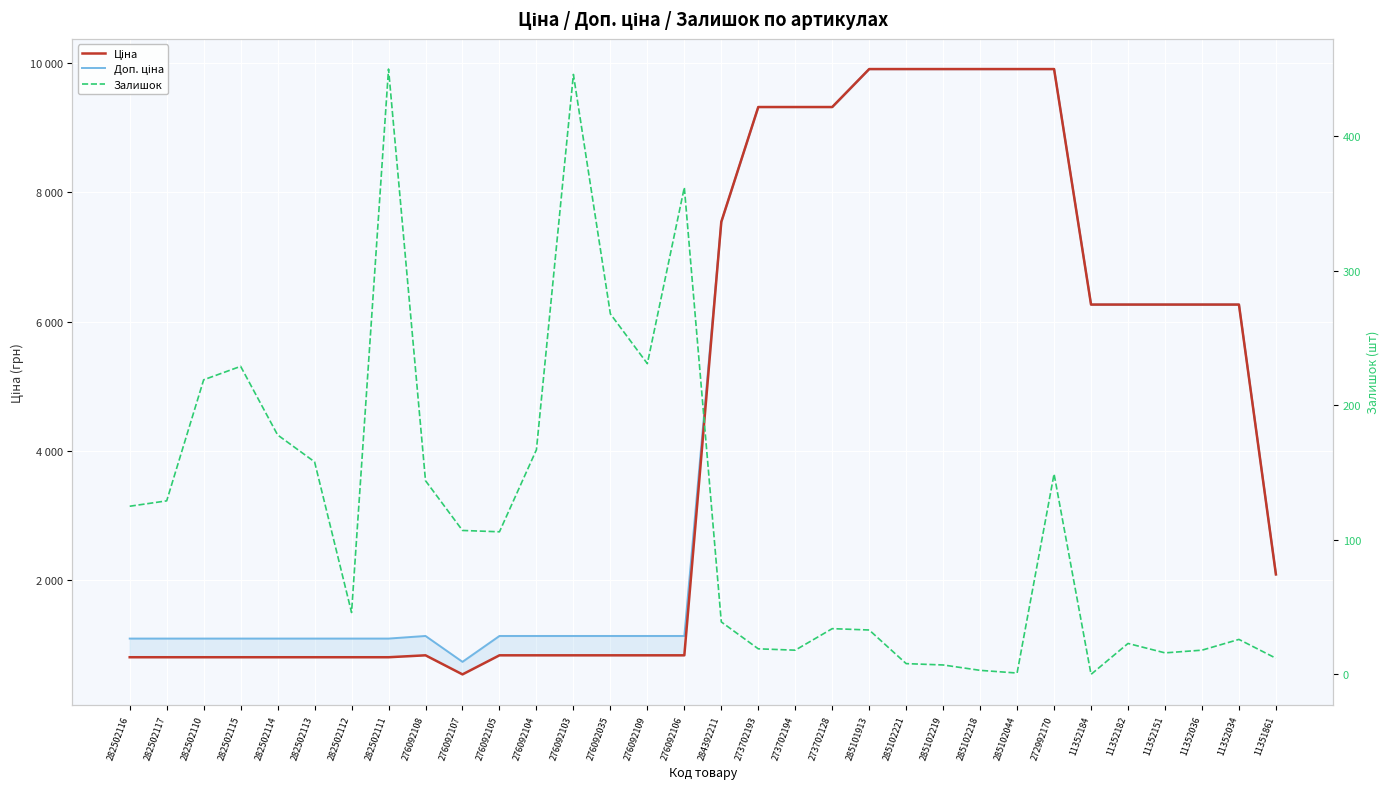

At how many categories does at least one series exceed 5489?

15